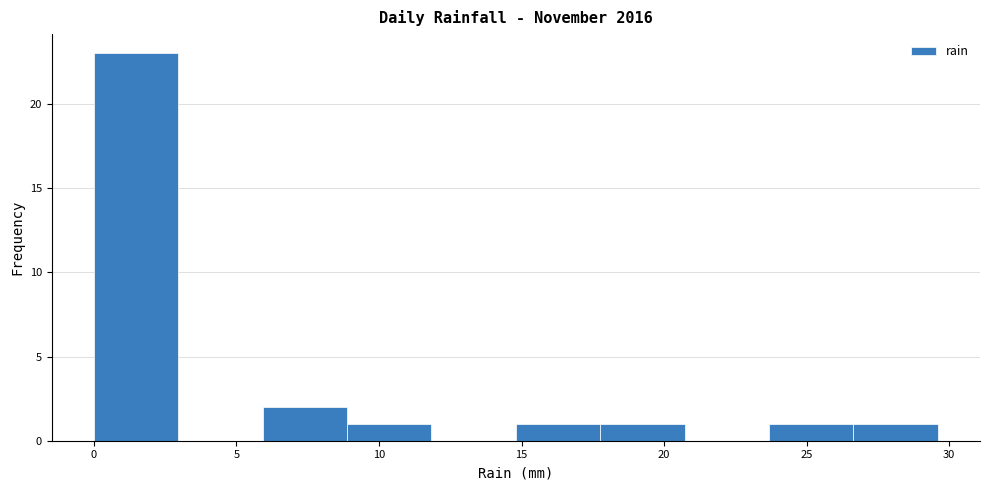

Reading left to right, transcribe this chart: for each bar, give the range it covers on the x-axis and its height. Neither the bar edges nor the heights are printed on the chart, so give them approximately, as read against the axes.

0.0 to 3.0: 23
3.0 to 6.0: 0
6.0 to 9.0: 2
9.0 to 12.0: 1
12.0 to 15.0: 0
15.0 to 18.0: 1
18.0 to 20.5: 1
20.5 to 23.5: 0
23.5 to 26.5: 1
26.5 to 29.5: 1